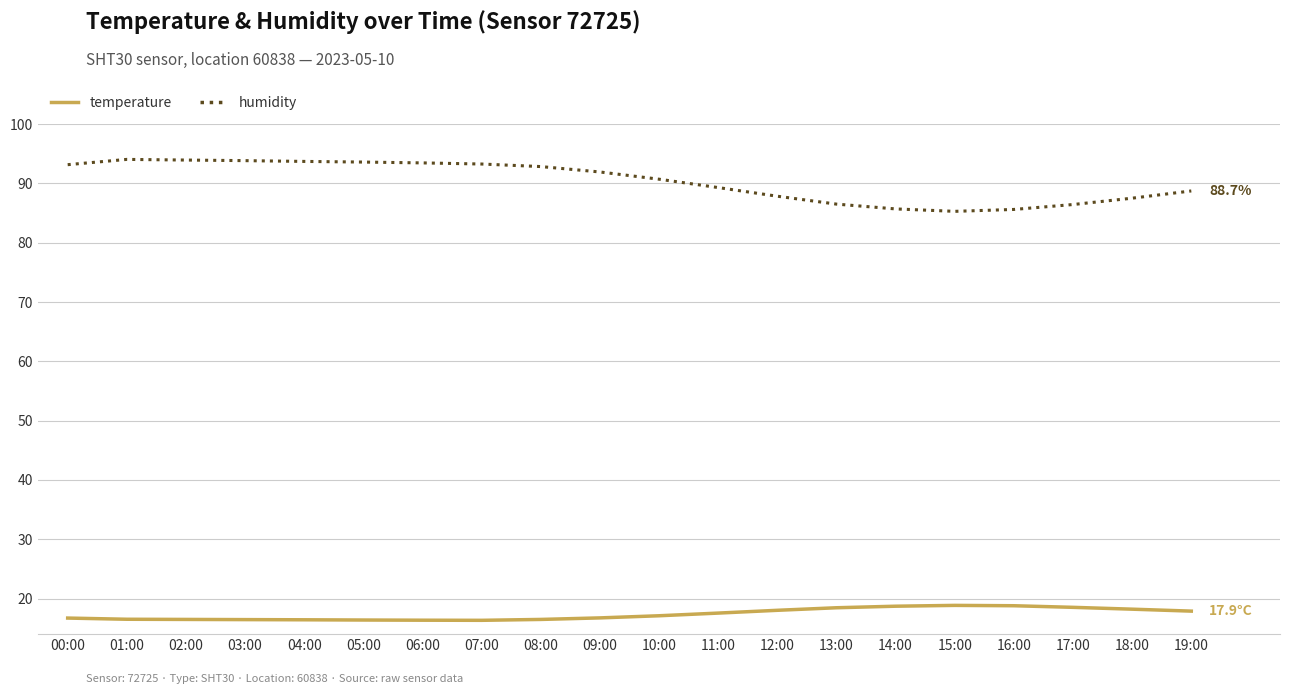

True or false: humidity and temperature intersect in this chart.

False